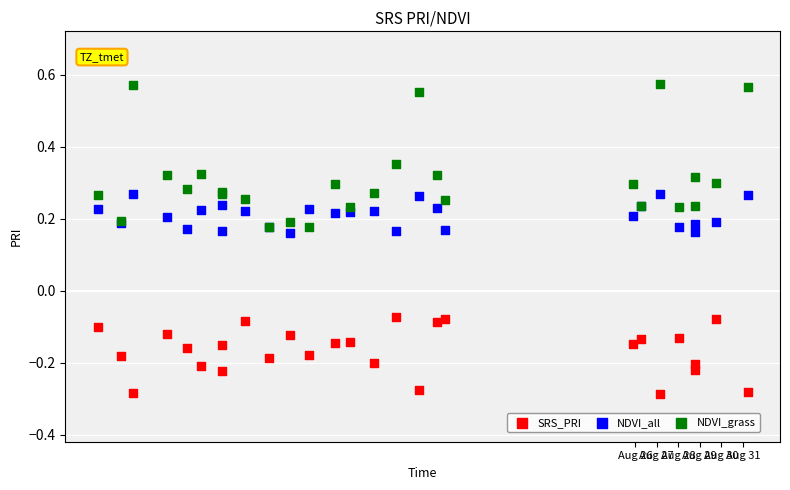

Which series contains the lowest Y value?

SRS_PRI